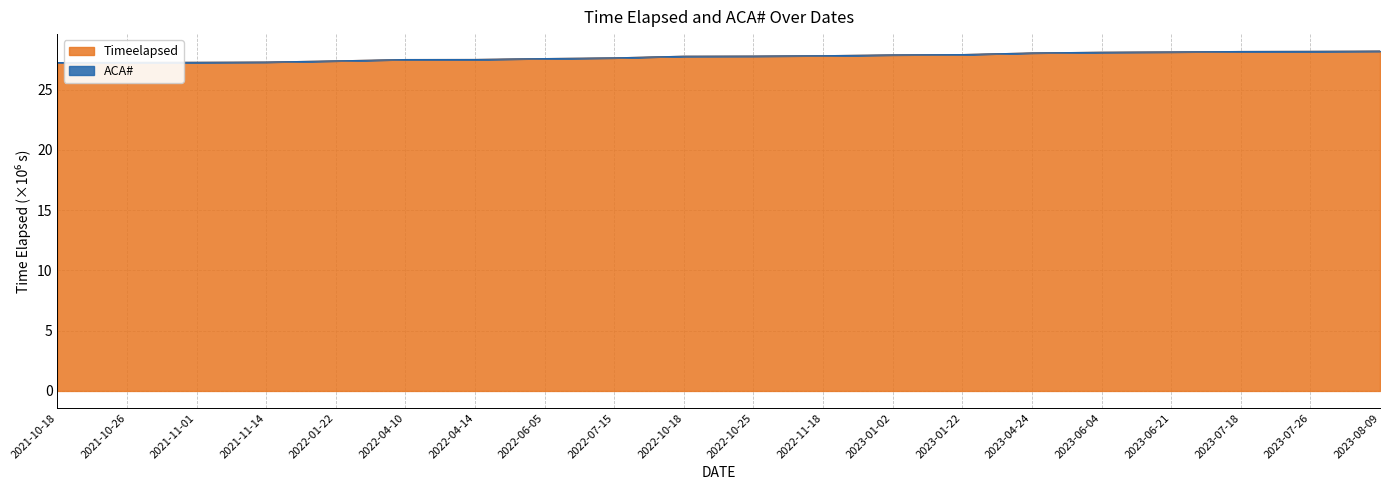

The value at 2023-06-21 is 17.8. True or false?

False